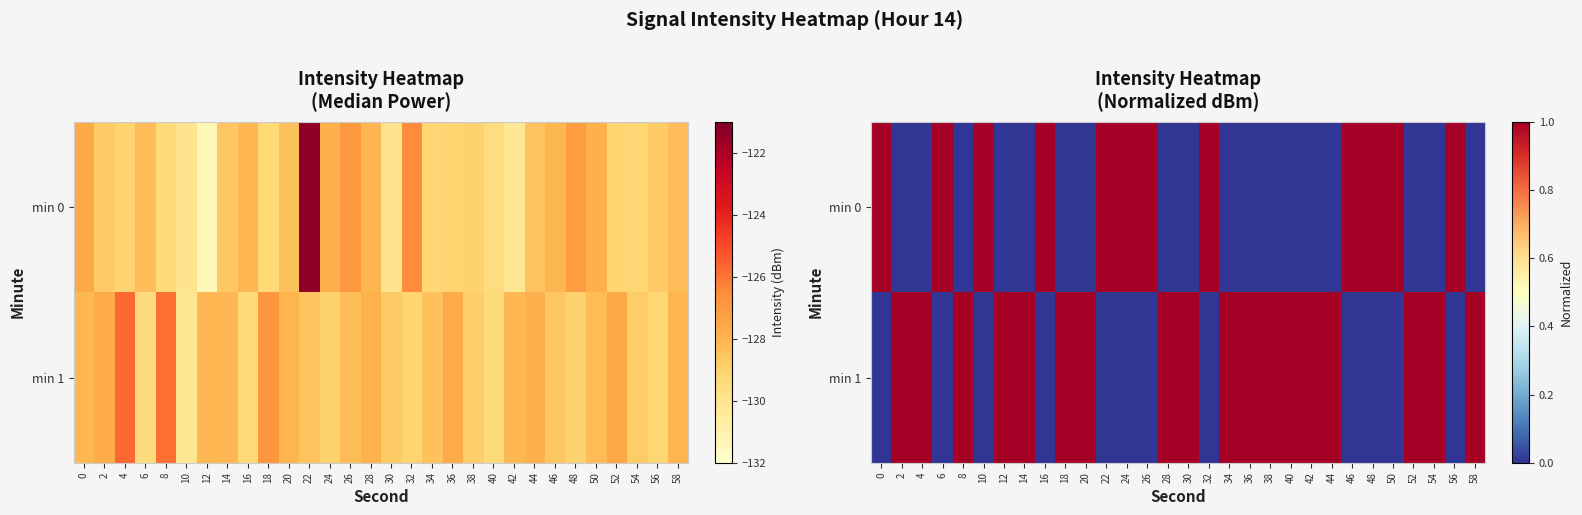

How many min 0 values are between 0 and 1?

30